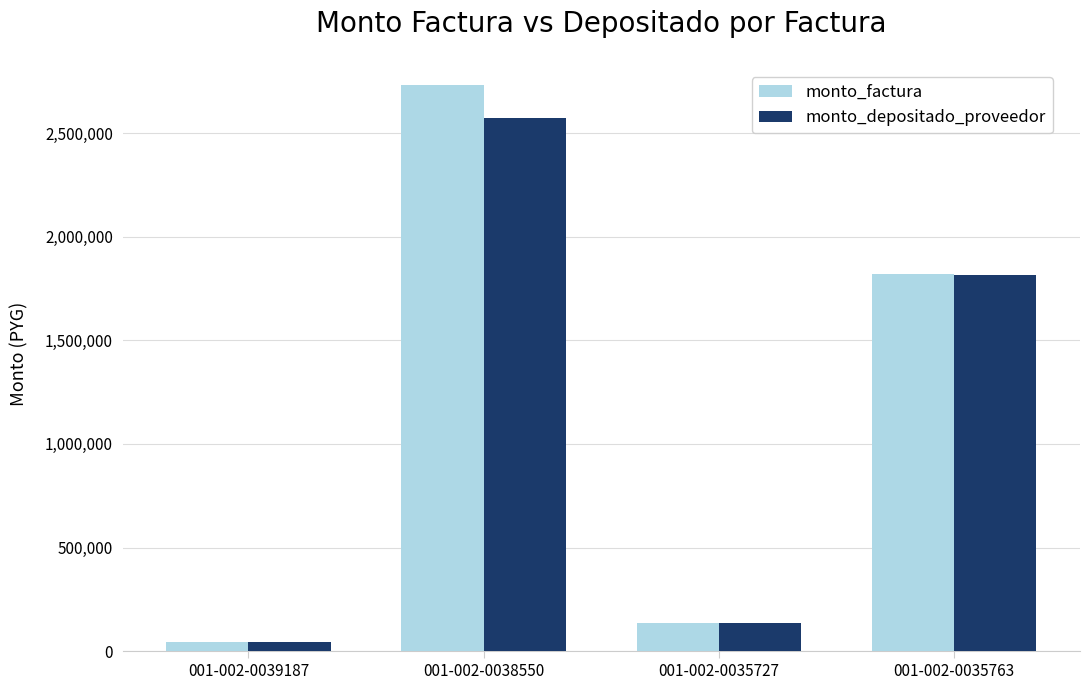

List the series in order of their overall mean, lowest first.

monto_depositado_proveedor, monto_factura